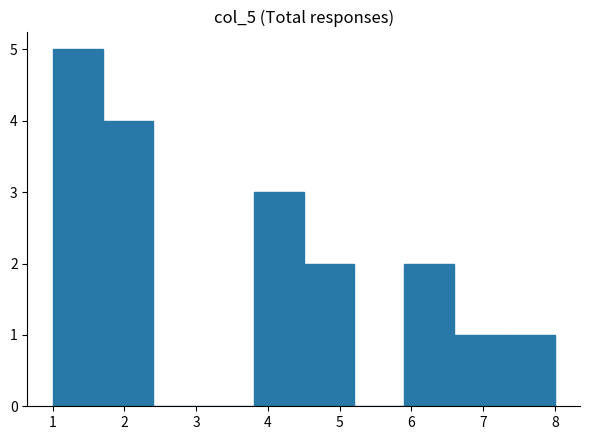

Reading left to right, transcribe this chart: for each bar, give the range it covers on the x-axis and its height. The values are not printed on the chart, so give them approximately, as read against the axis.

1.0 to 1.7: 5
1.7 to 2.4: 4
2.4 to 3.1: 0
3.1 to 3.8: 0
3.8 to 4.5: 3
4.5 to 5.2: 2
5.2 to 5.9: 0
5.9 to 6.6: 2
6.6 to 7.3: 1
7.3 to 8.0: 1